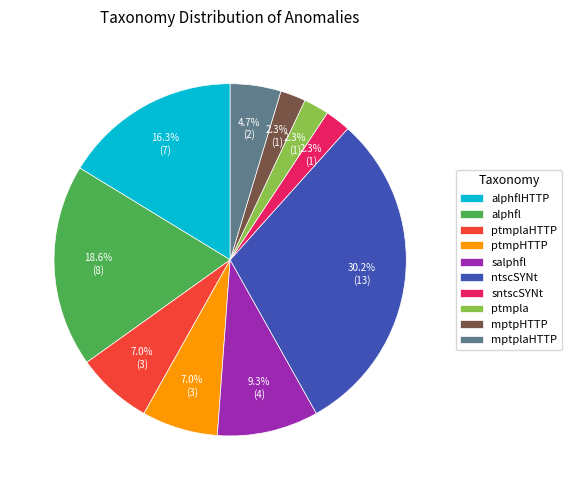

Which category has the biggest portion of the pie?

ntscSYNt